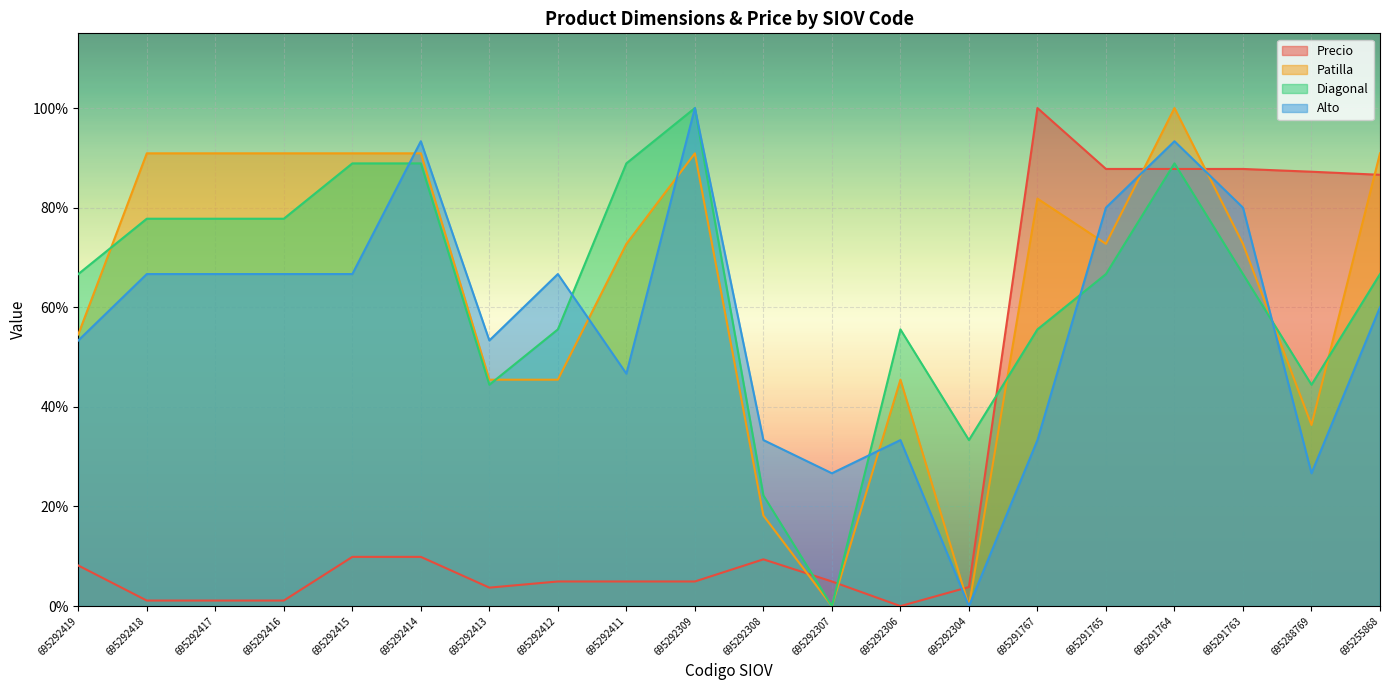

How many values in the Alto series exceed 66?

10